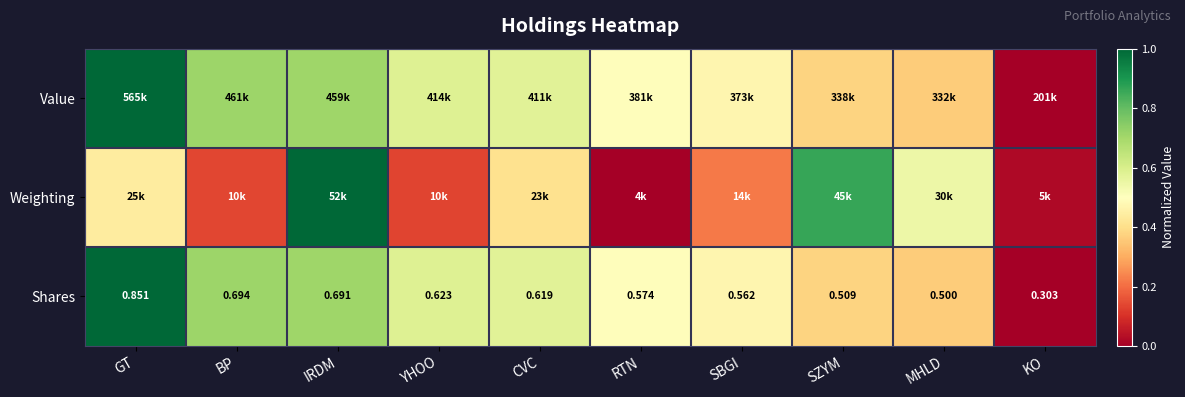

Count the number of data series in this chart.

3